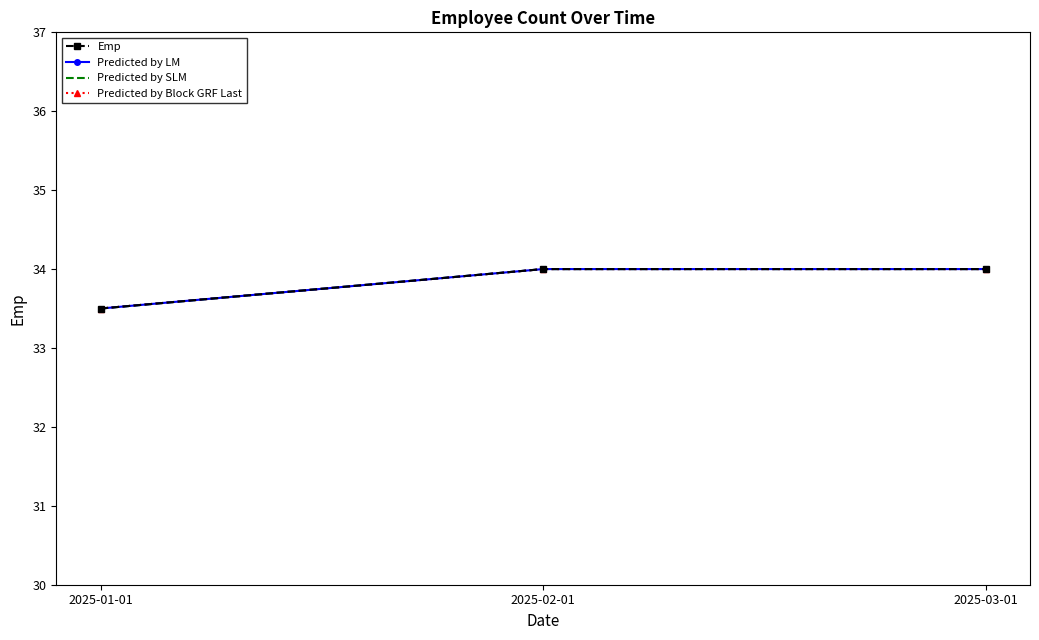

What position from the right is 2025-03-01?

1